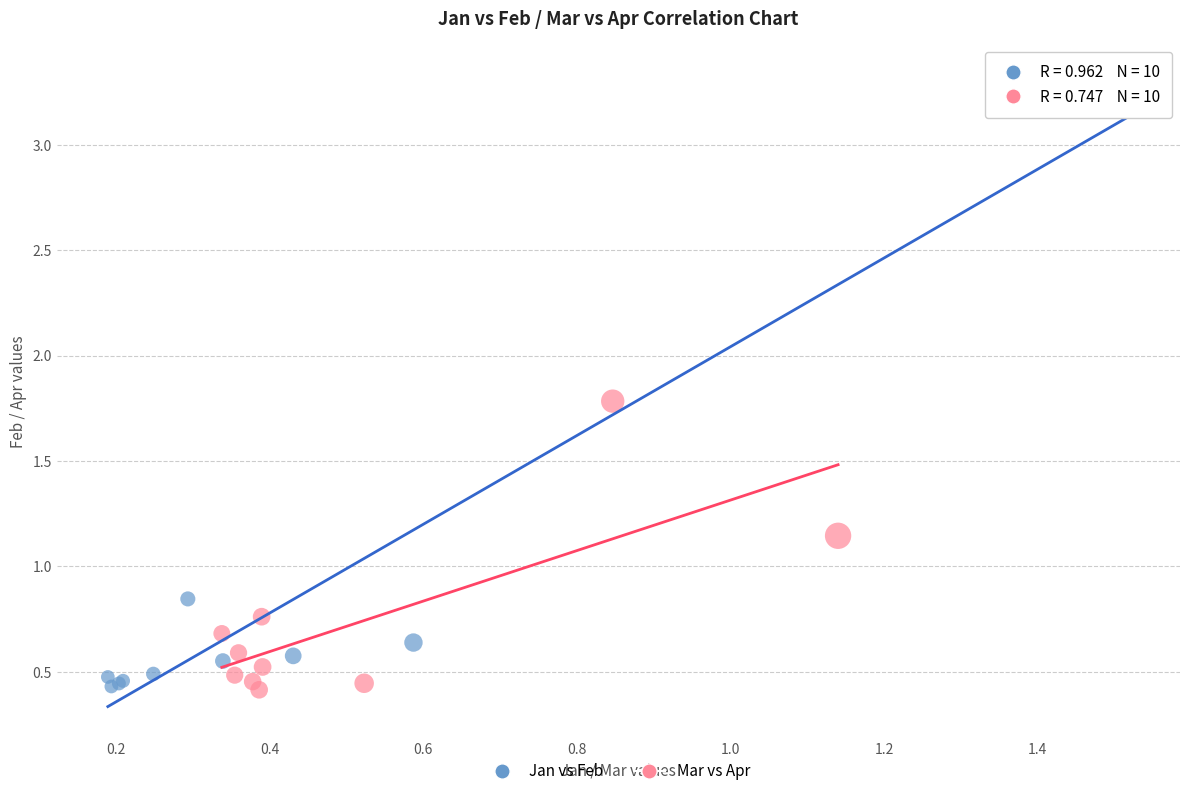

What are all the series names shown in the legend?

Jan vs Feb, Mar vs Apr